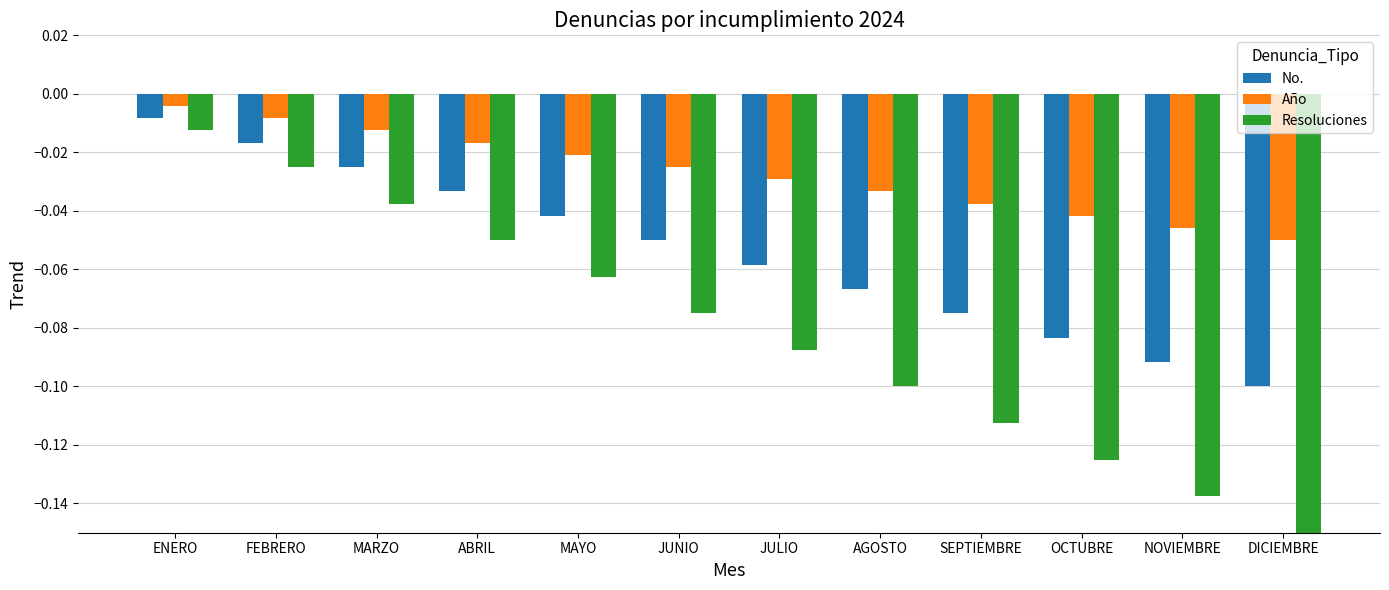

What is the sum of all Año values?

-0.3